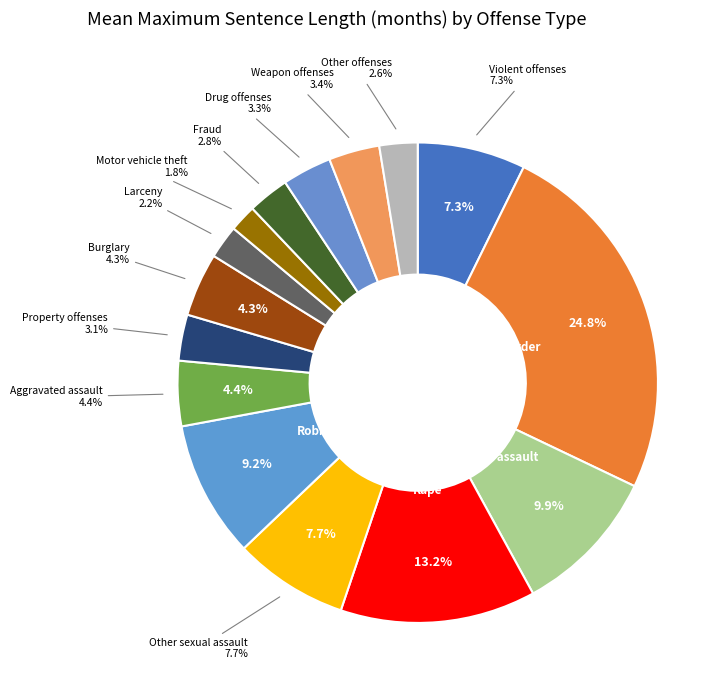

To the nearest percent, what percentage of the pie is Drug offenses?

3%